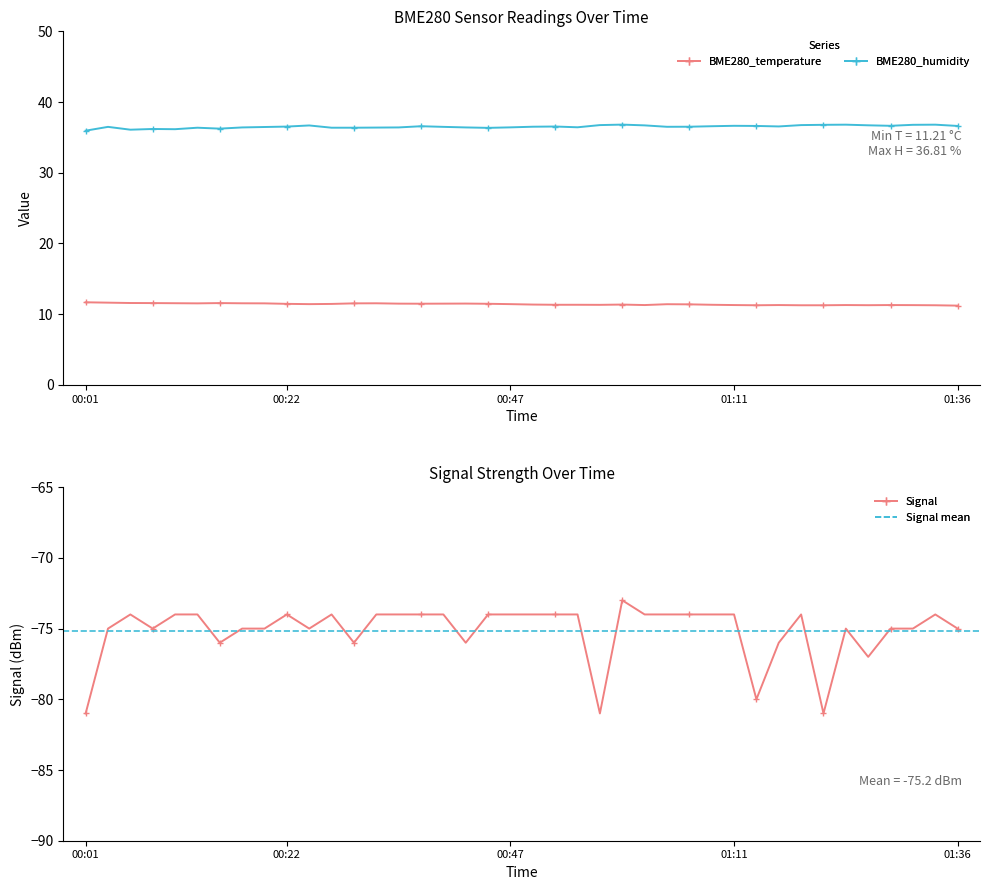

Reading left to right, extract all data points from this chart.

BME280_temperature: 11.7	11.6	11.6	11.6	11.6	11.5	11.6	11.5	11.5	11.5	11.4	11.4	11.5	11.5	11.5	11.5	11.5	11.5	11.5	11.4	11.4	11.3	11.3	11.3	11.4	11.3	11.4	11.4	11.3	11.3	11.3	11.3	11.3	11.3	11.3	11.3	11.3	11.3	11.3	11.2
BME280_humidity: 36.0	36.5	36.1	36.2	36.2	36.4	36.2	36.4	36.5	36.5	36.7	36.4	36.4	36.4	36.4	36.6	36.5	36.4	36.4	36.4	36.5	36.5	36.4	36.7	36.8	36.7	36.5	36.5	36.6	36.6	36.6	36.5	36.7	36.8	36.8	36.7	36.6	36.8	36.8	36.6
Signal: -81.0	-75.0	-74.0	-75.0	-74.0	-74.0	-76.0	-75.0	-75.0	-74.0	-75.0	-74.0	-76.0	-74.0	-74.0	-74.0	-74.0	-76.0	-74.0	-74.0	-74.0	-74.0	-74.0	-81.0	-73.0	-74.0	-74.0	-74.0	-74.0	-74.0	-80.0	-76.0	-74.0	-81.0	-75.0	-77.0	-75.0	-75.0	-74.0	-75.0